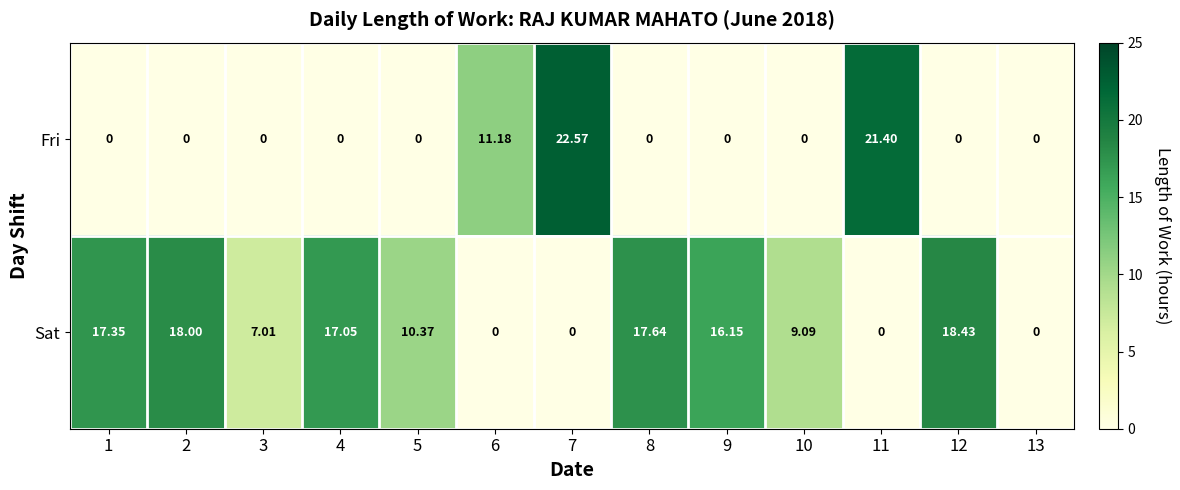

Rank the series by their average value, from lowest to highest.

Fri, Sat